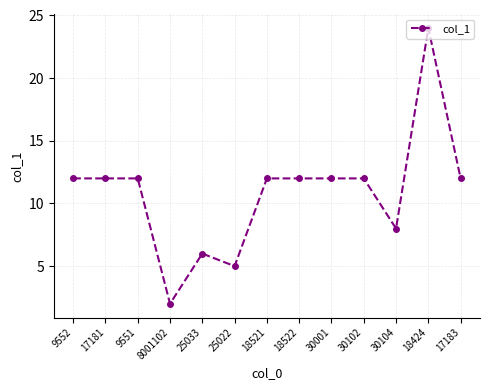

How many distinct data groups are displayed?

1